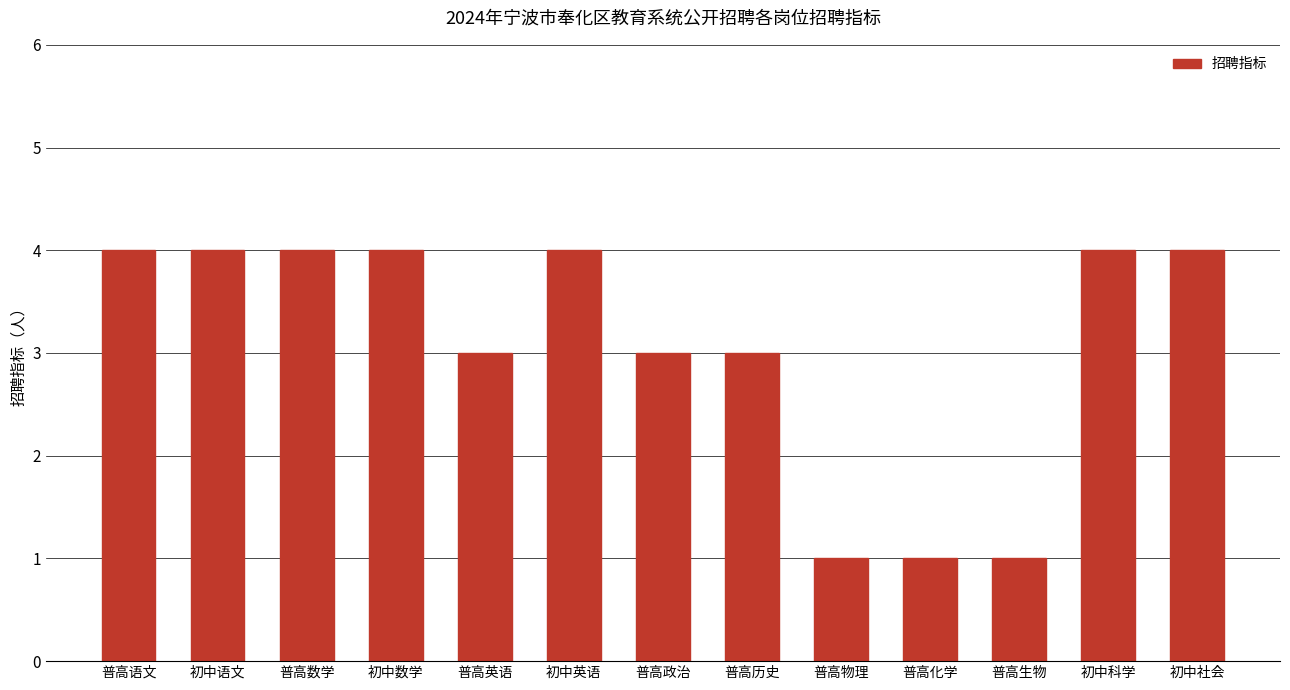

Which has a higher value, 普高化学 or 普高英语?

普高英语